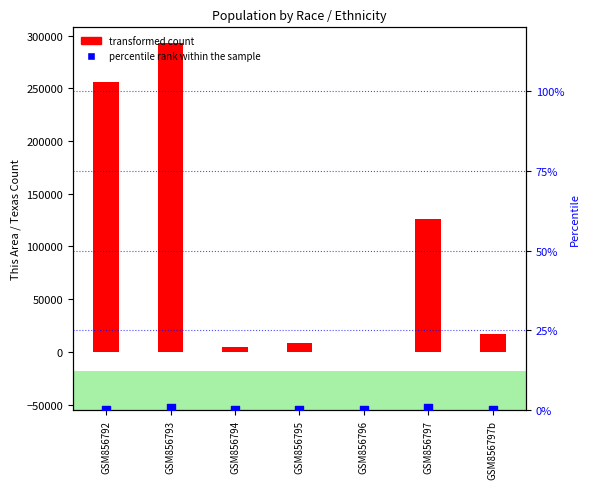

Is the value of percentile rank within the sample at GSM856797 greater than the value of transformed count at GSM856797?

No